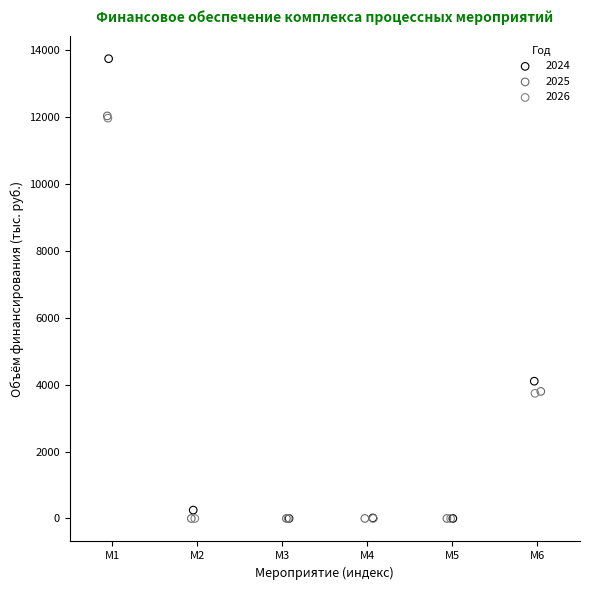

Which series reaches the maximum Y coordinate?

2024